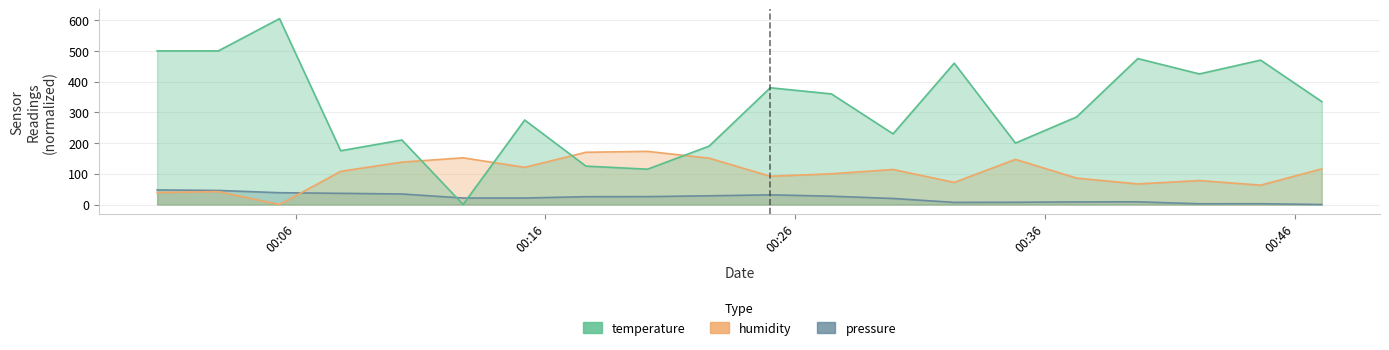

Rank the series by their maximum value, from lowest to highest.

pressure, humidity, temperature